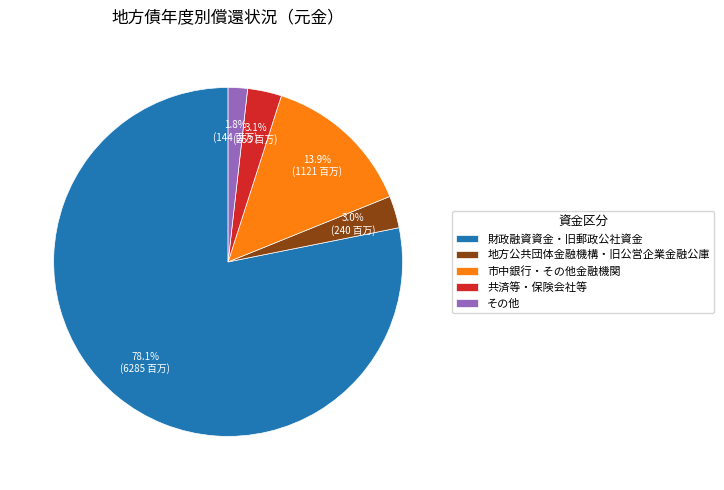

What percentage do 共済等・保険会社等 and 地方公共団体金融機構・旧公営企業金融公庫 together represent?

6.1%